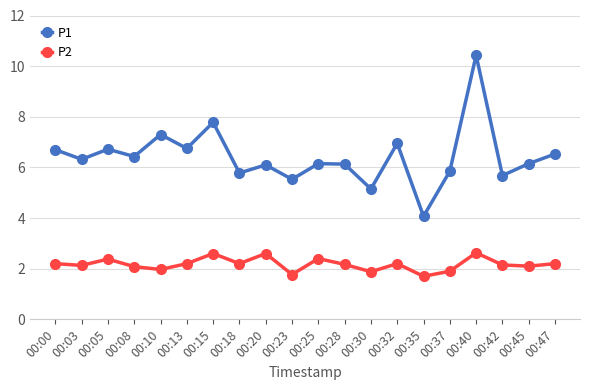

What is the greatest value displayed?

10.4